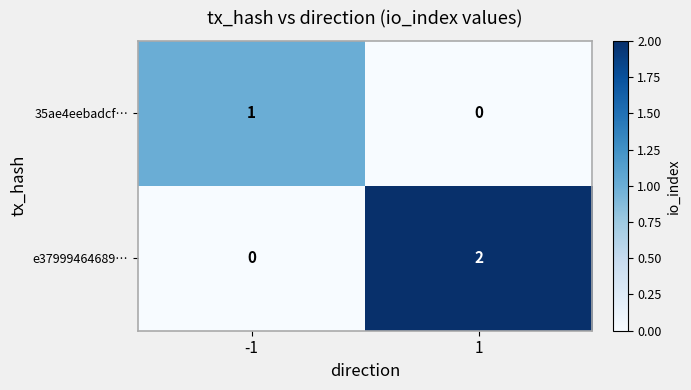

Reading right to left, list all the values displayed in this chart.

35ae4eebadcf…: 0	1
e37999464689…: 2	0